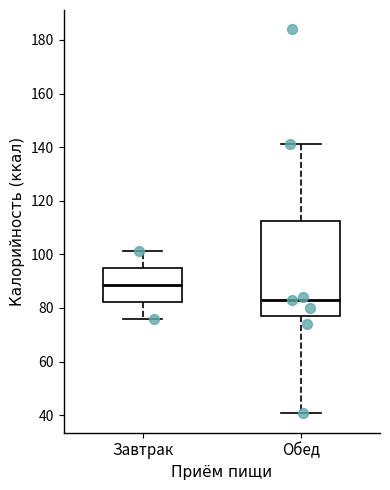

Comparing the boxes themselves (not the whiskers), which one is the tallest?

Обед